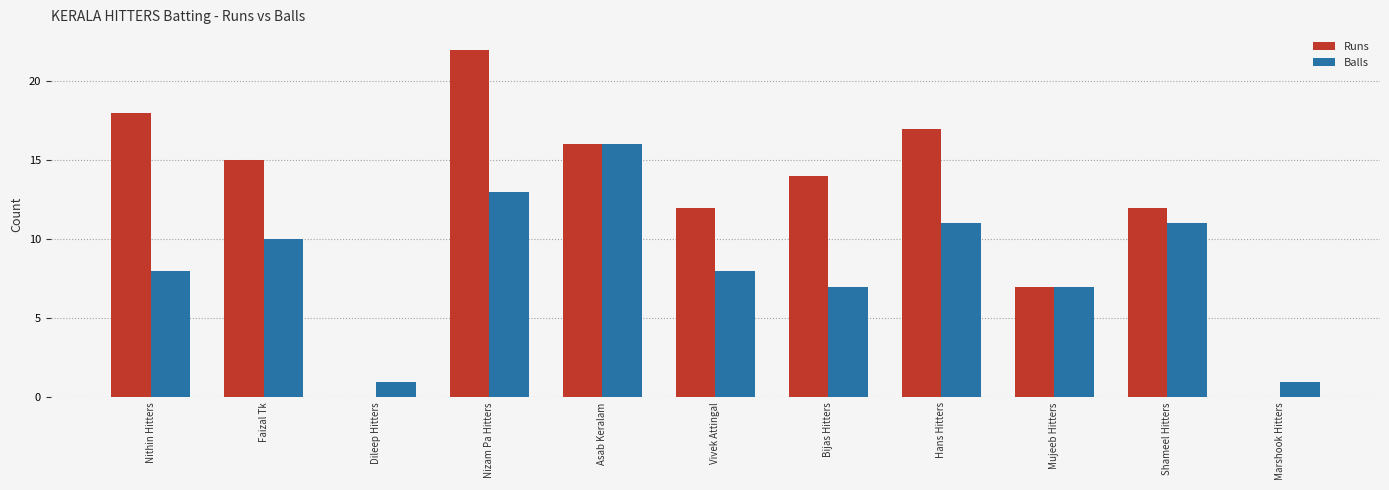

Reading right to left, what are all the values shown in this chart?

Runs: 0	12	7	17	14	12	16	22	0	15	18
Balls: 1	11	7	11	7	8	16	13	1	10	8